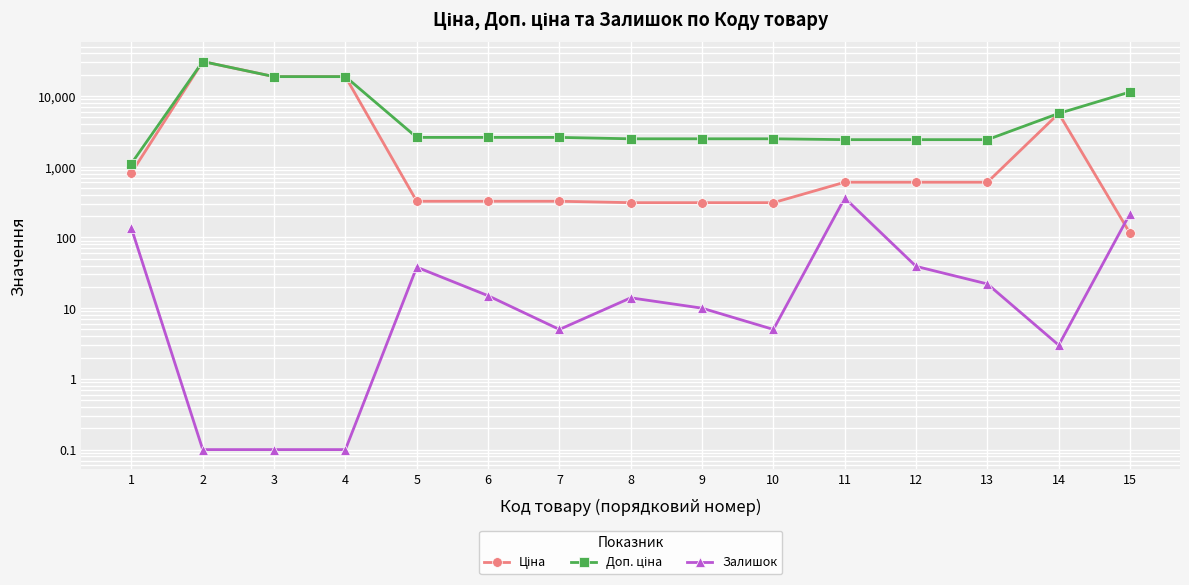

Is this an area chart (filled region under the line)?

No